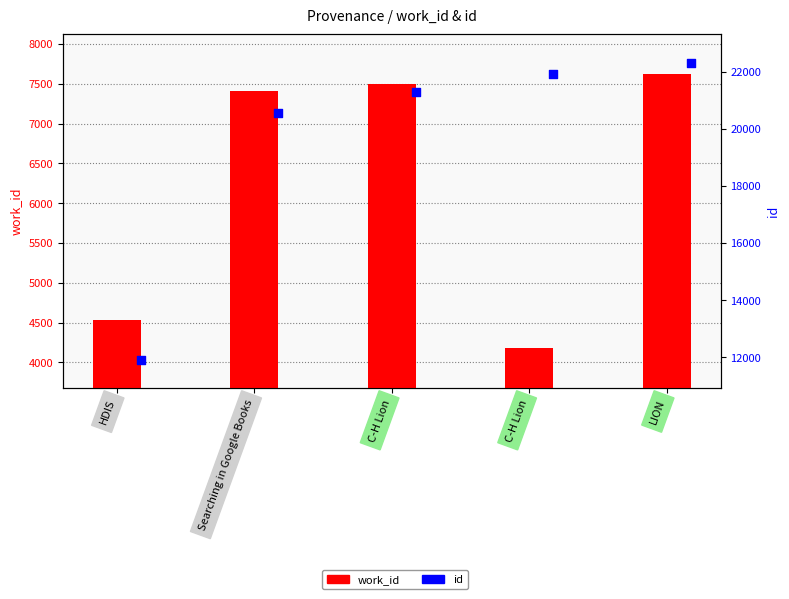

Which series contains the highest Y value?

id